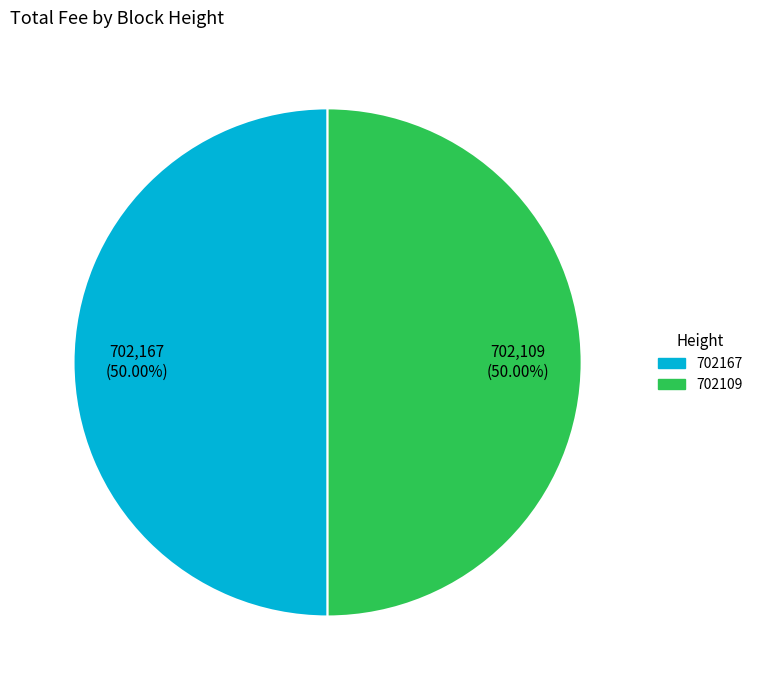

What percentage is the 702167 slice, to the nearest percent?

50%